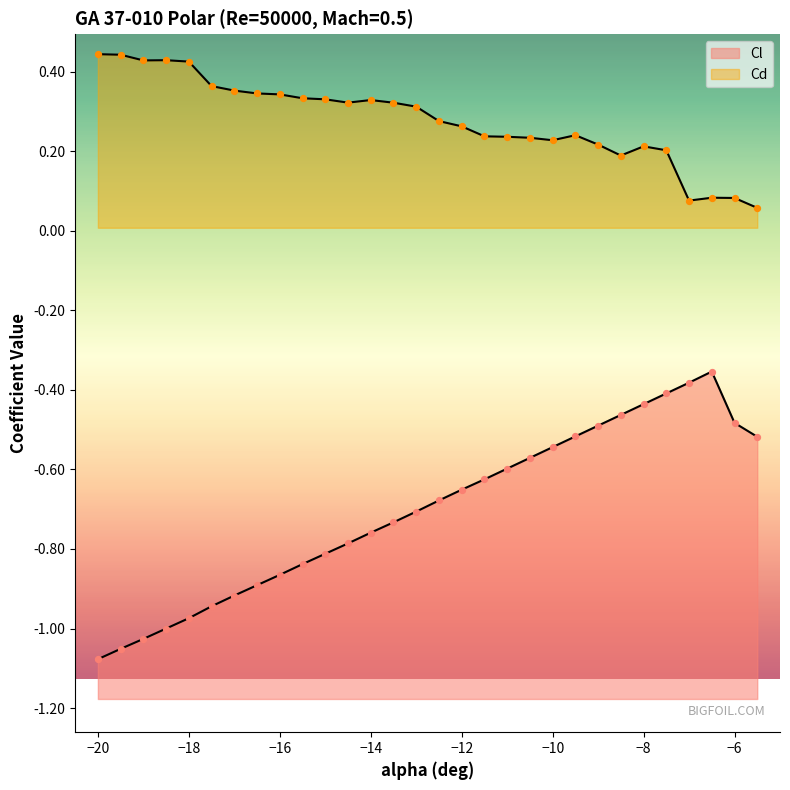

At which category is the sum across all series the highest?

-7.5